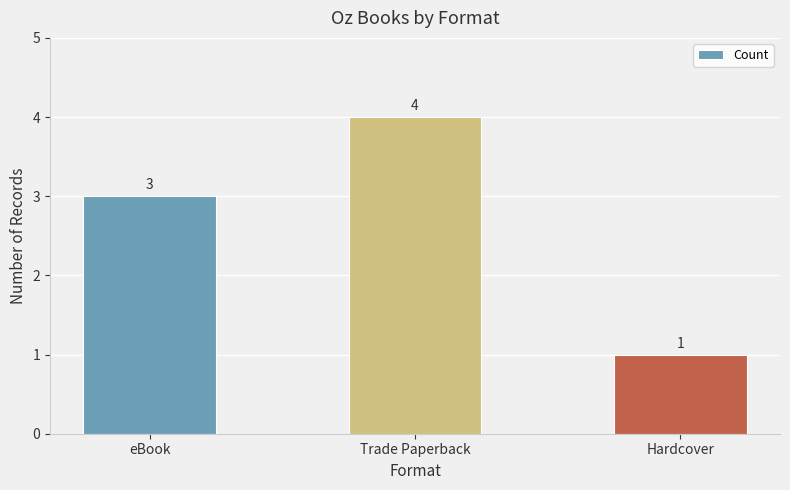

Read the value at eBook.

3